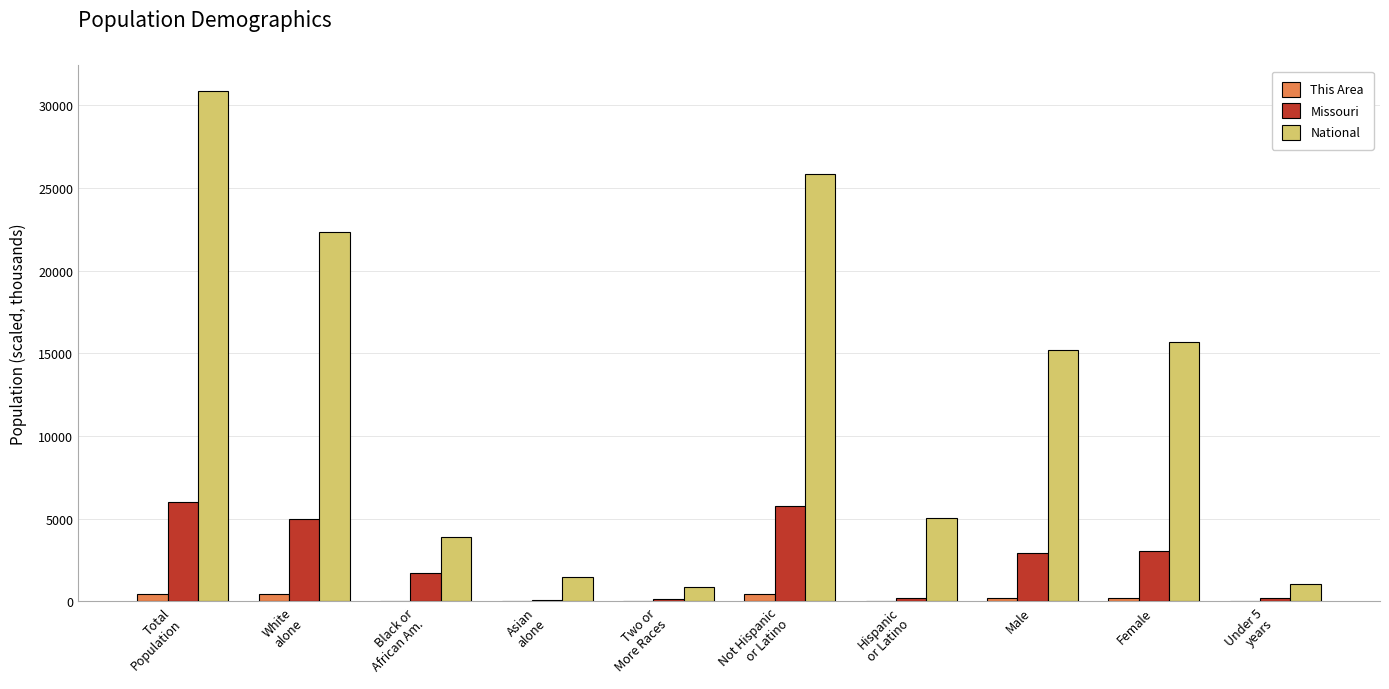

What is the sum of all This Area values?

1836